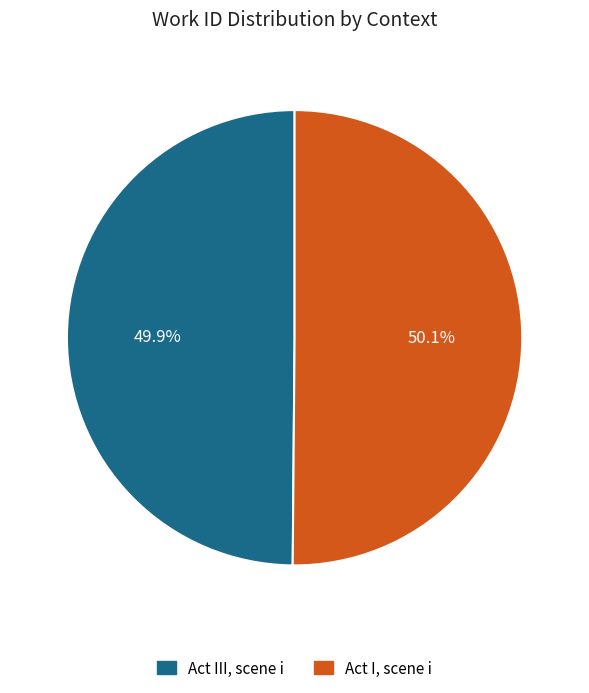

Is it true that Act III, scene i is 35% of the pie?

False